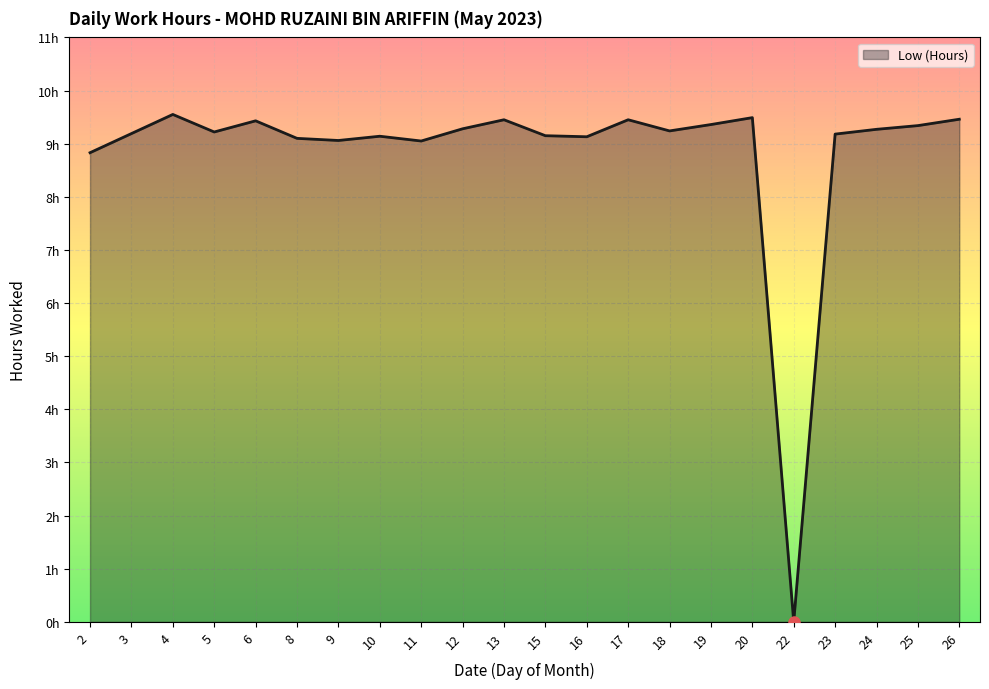

Where is the data nearest to the value 4?

22